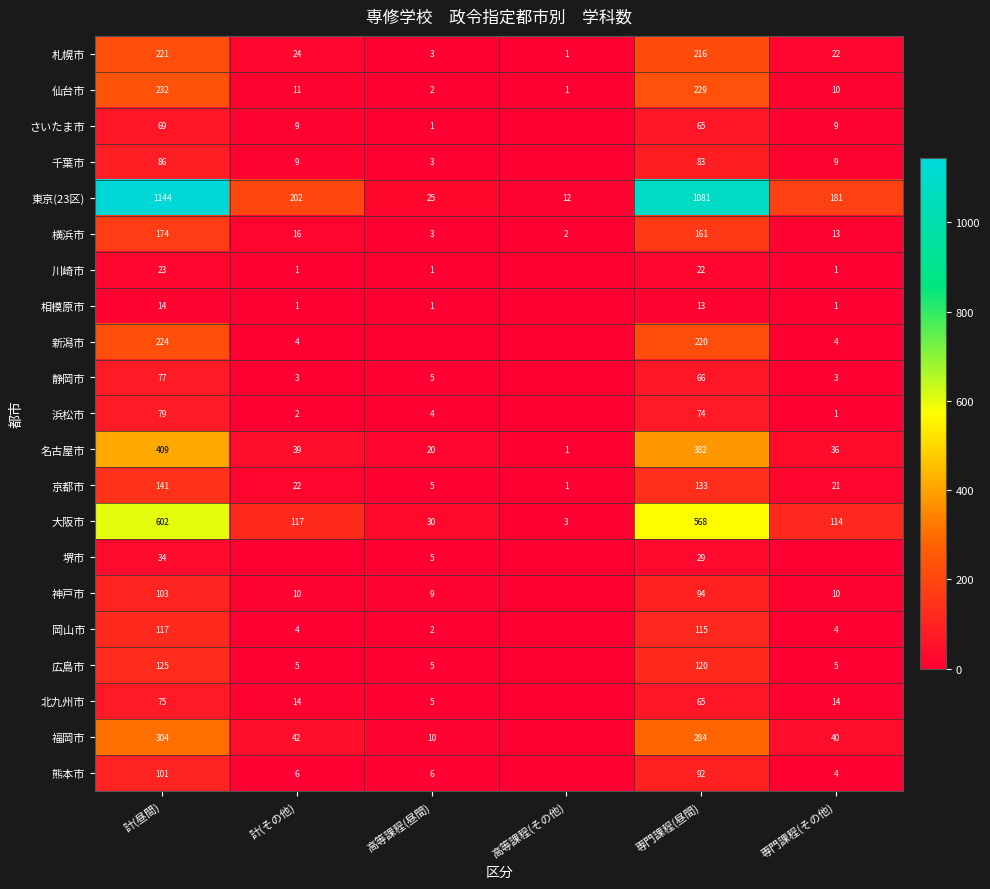

Where is 京都市 nearest to the value 71?

計(その他)